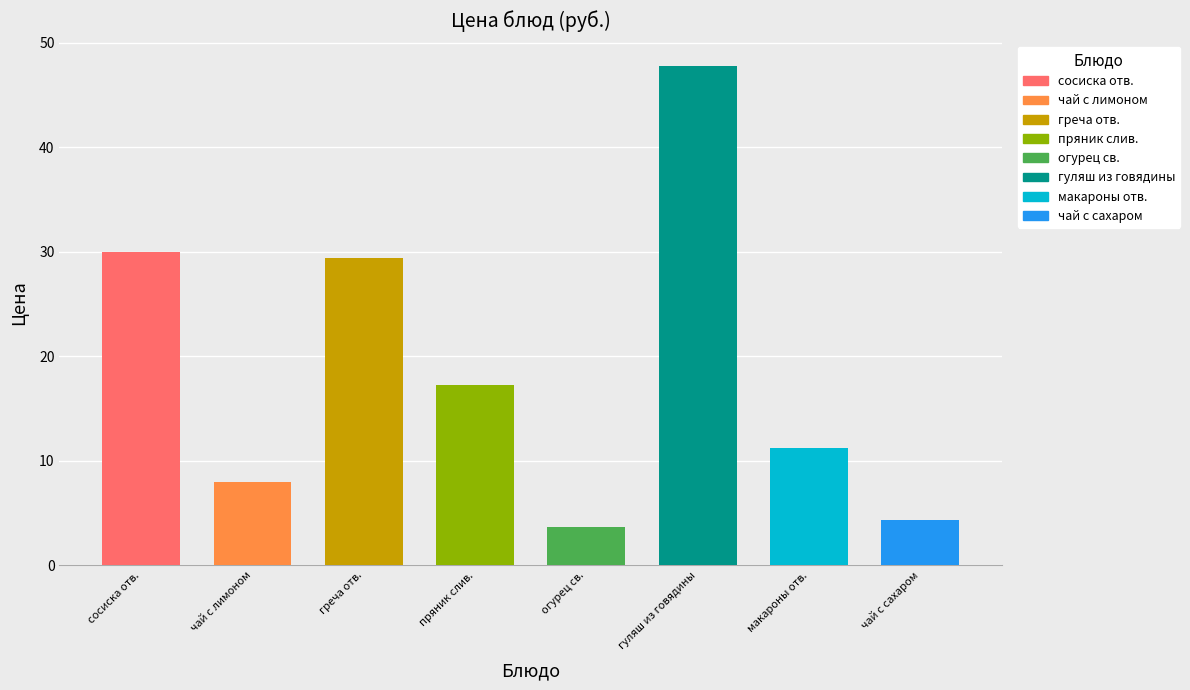

Are the bars horizontal?

No